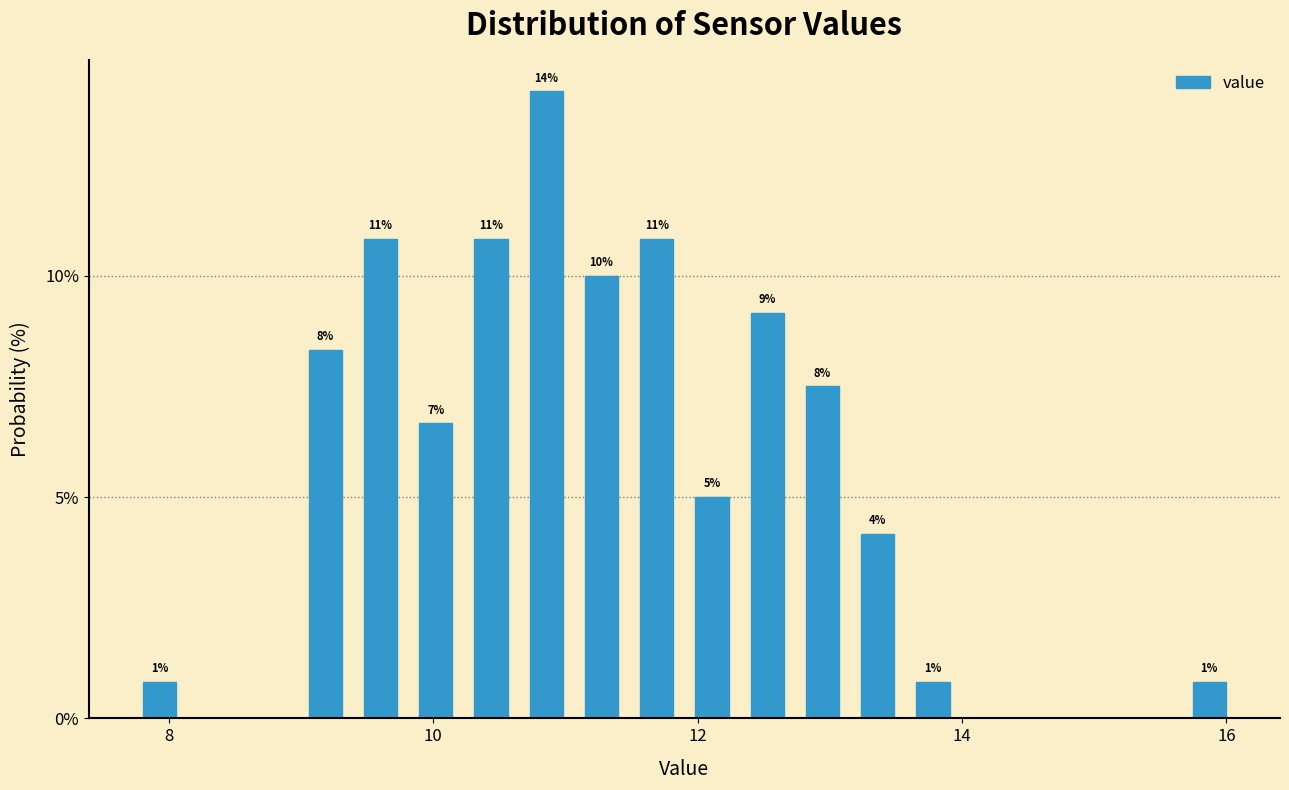

Read against the x-axis, roughly where is the centre of the tallest bar?

10.8